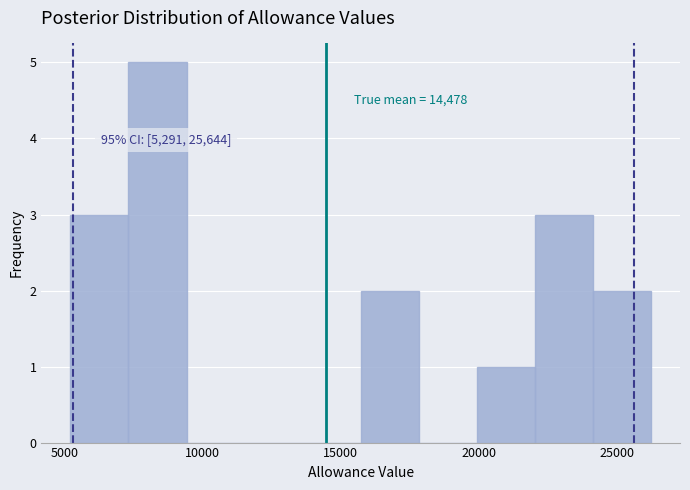

Over which range of the x-axis is the bar tallest?

7500 to 9500